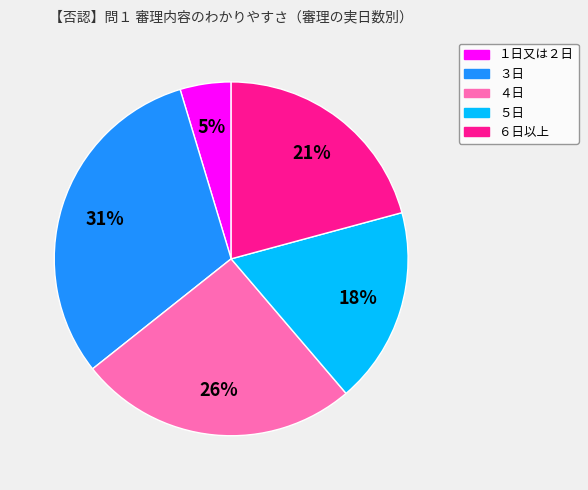

To the nearest percent, what is the difference between the ３日 and ５日 slice percentages?

13%